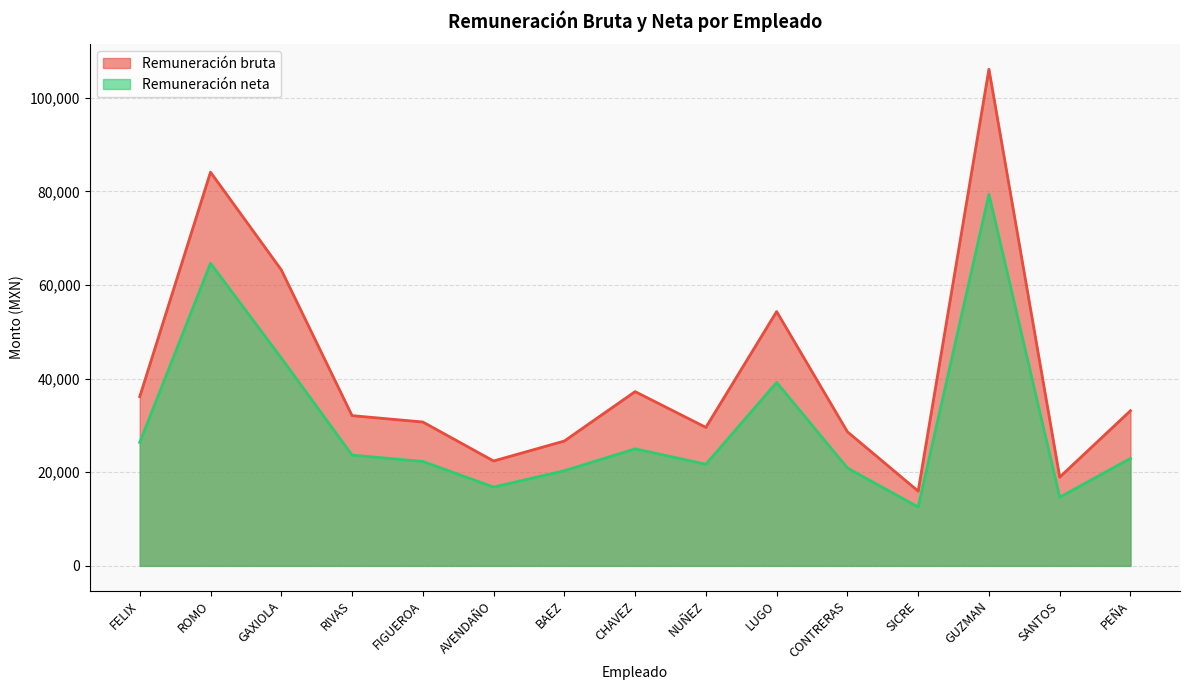

Where is the first local minimum for Remuneración bruta?

AVENDAÑO